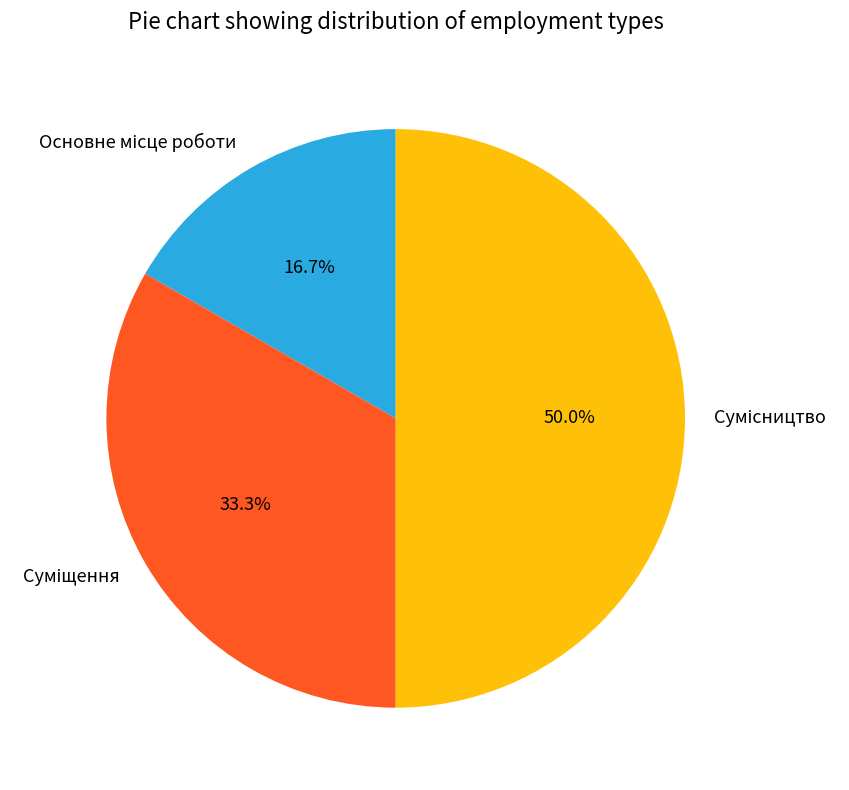

To the nearest percent, what portion does Суміщення represent?

33%